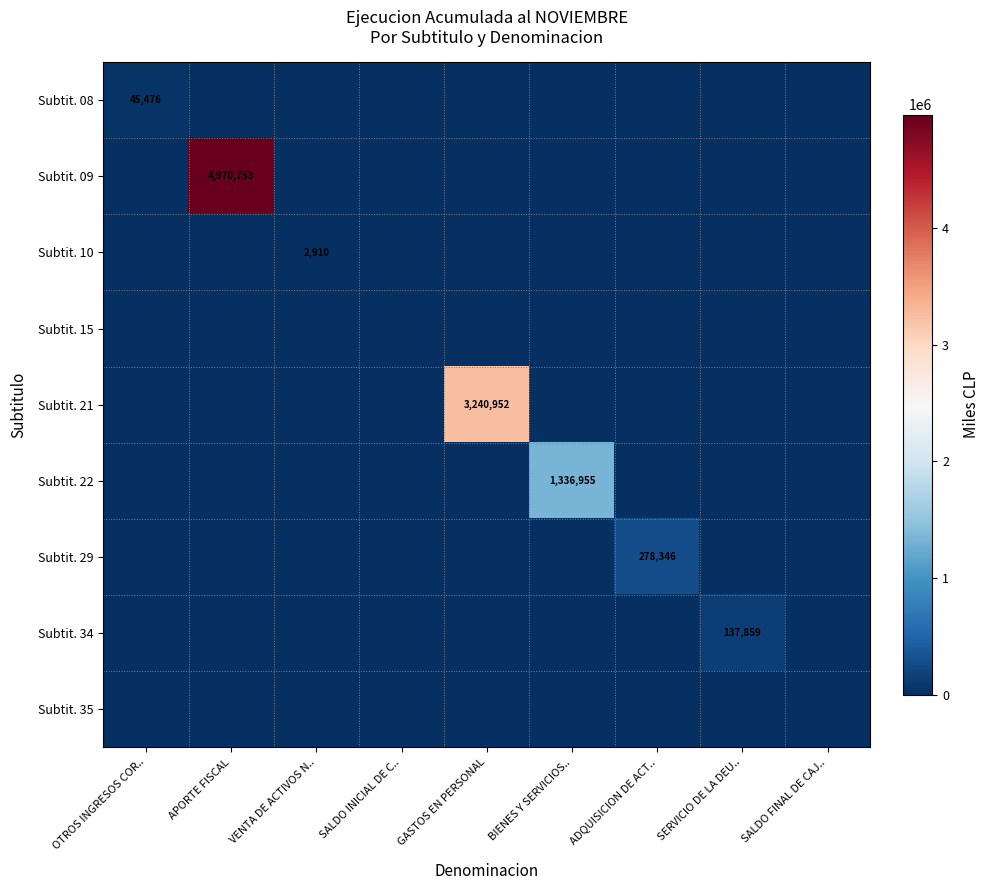

At how many categories does at least one series exceed 1303705?

3